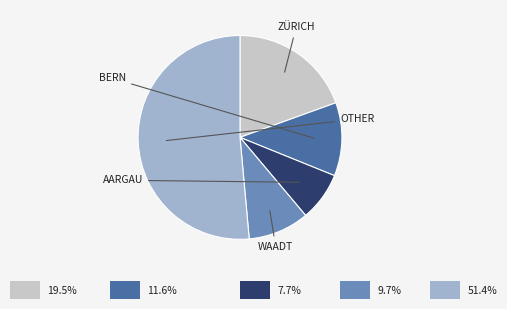

Does any single category account for the majority?

Yes